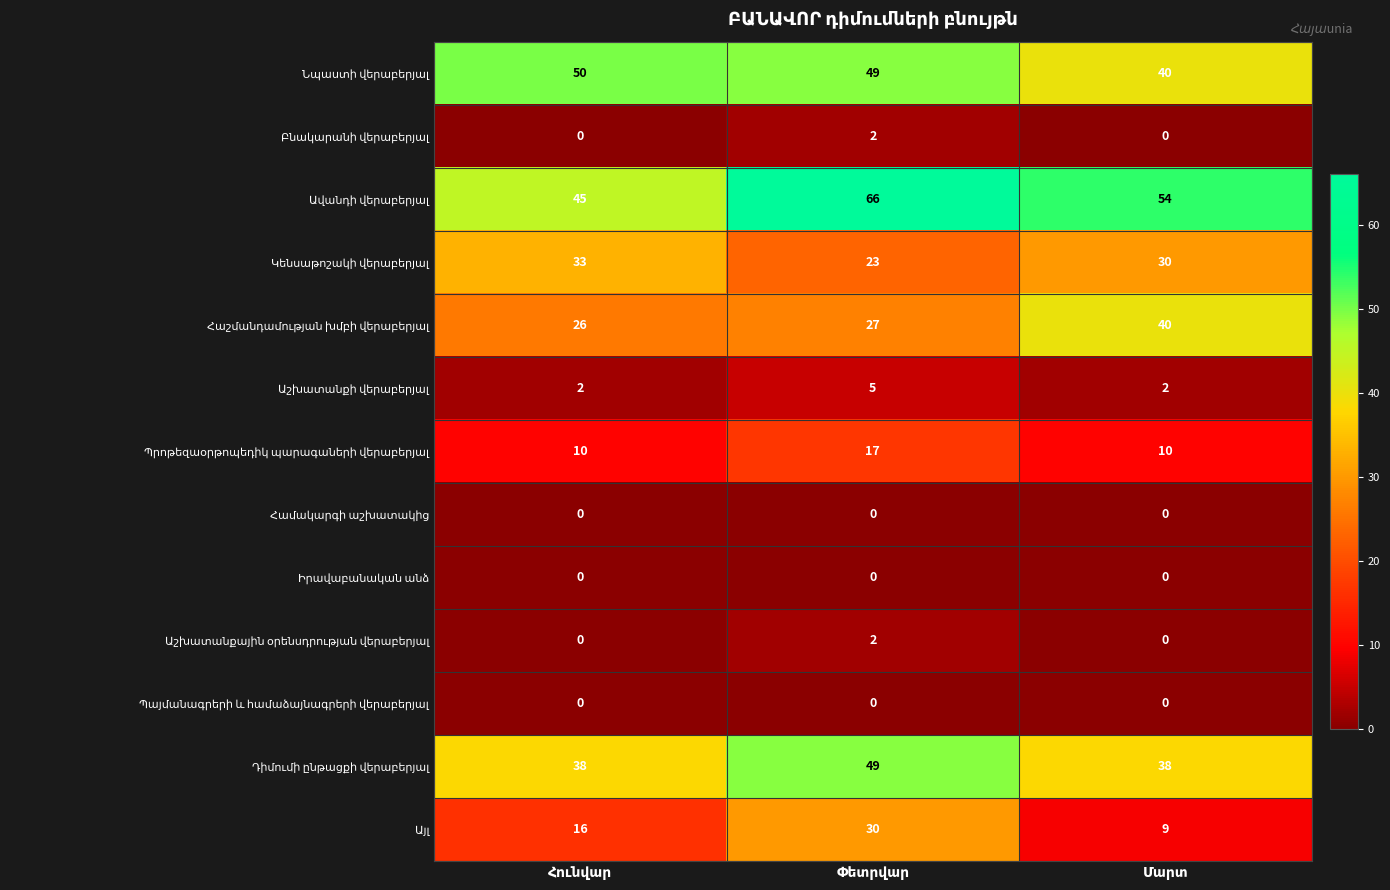

At how many categories does at least one series exceed 36?

3